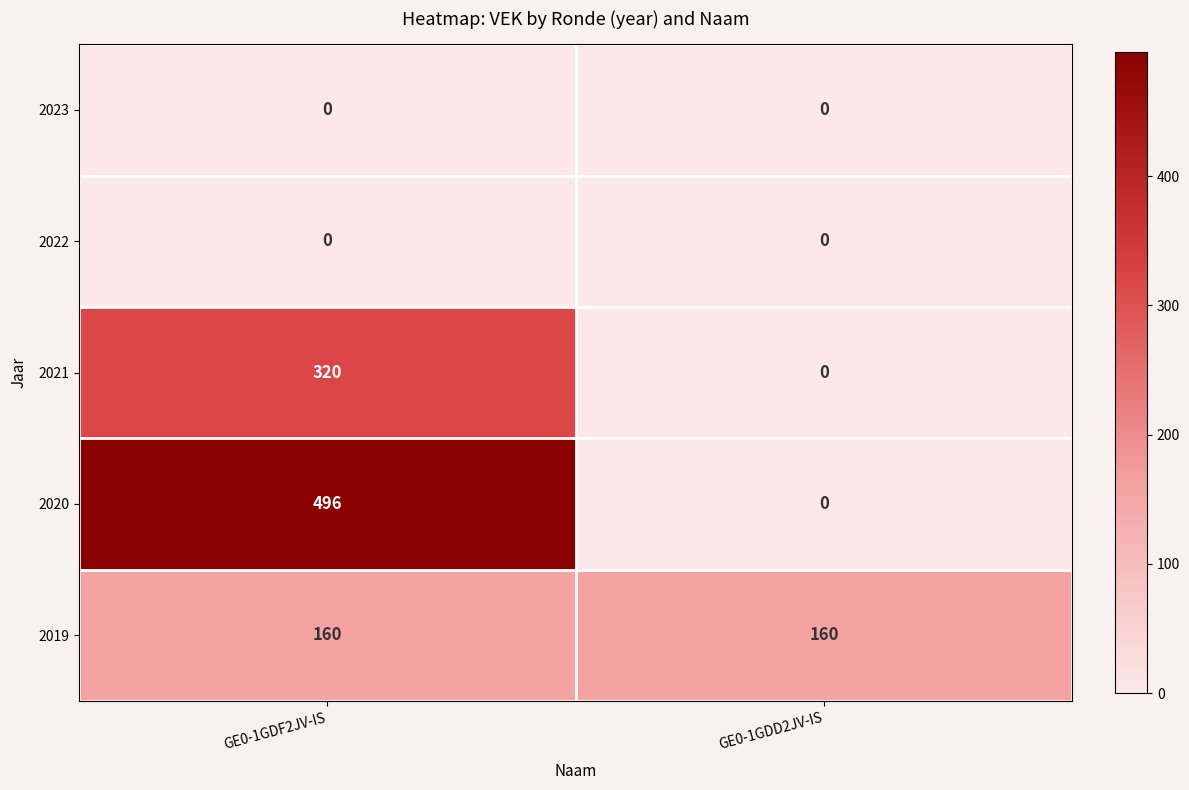

What is the spread (max minus min) of values at GE0-1GDD2JV-IS?

160